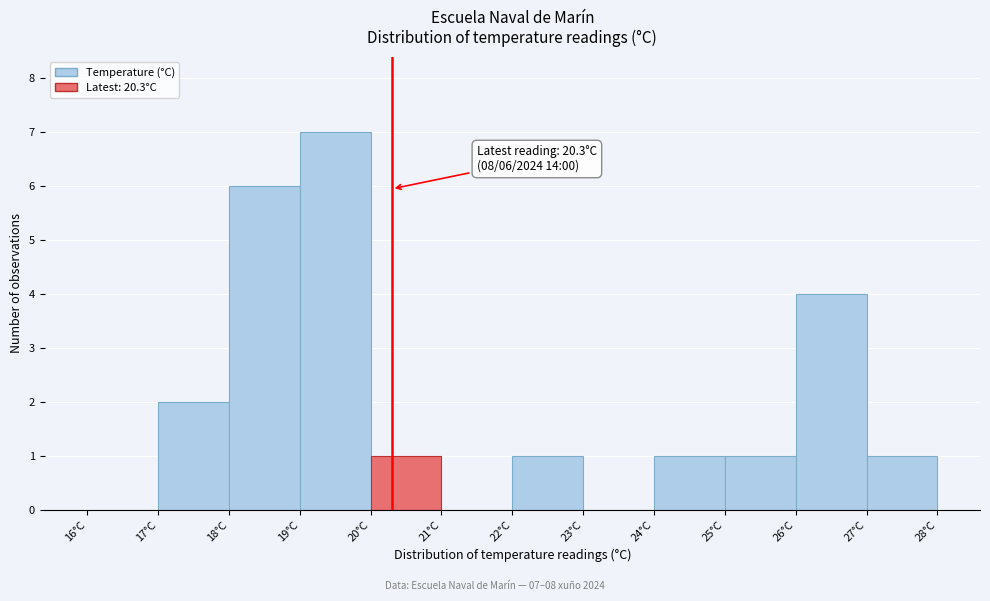

Which range on the x-axis has the tallest bar?

19 to 20